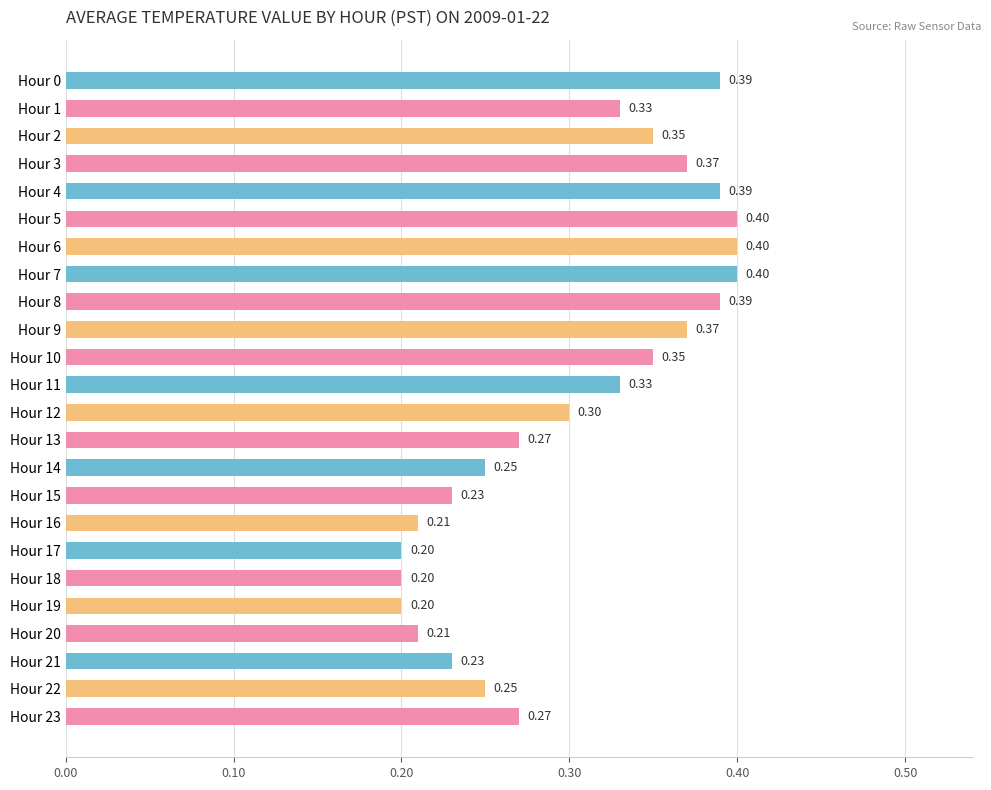

What is the smallest value displayed?

0.2